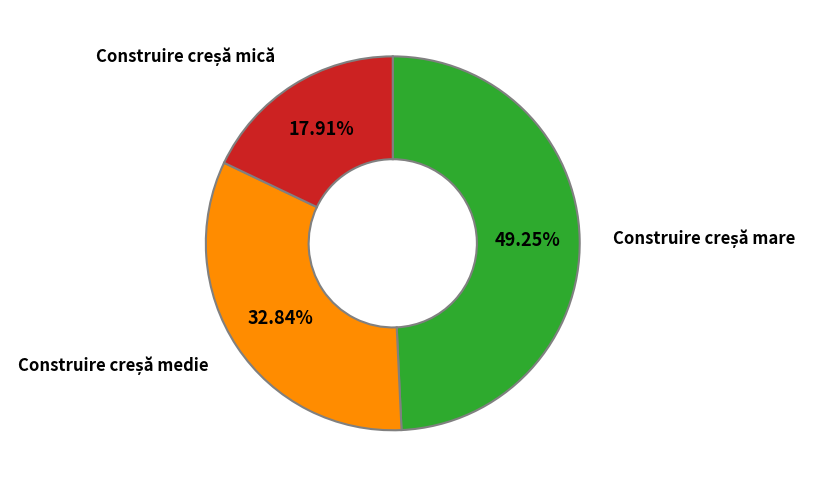

Is there any slice that represents more than half of the pie?

No